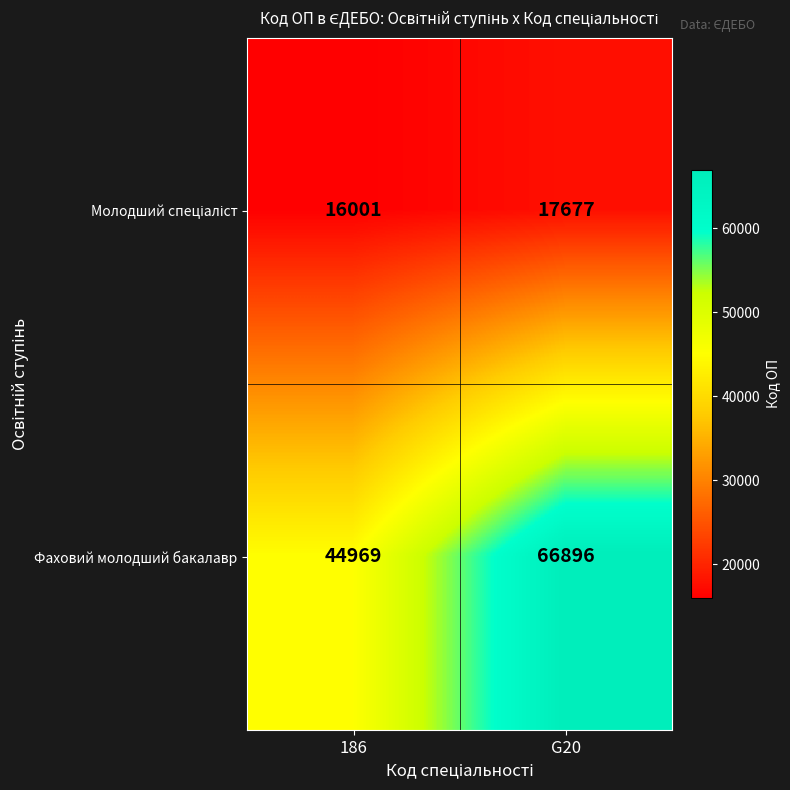

What is the sum of the Фаховий молодший бакалавр values at 186 and G20?

111865